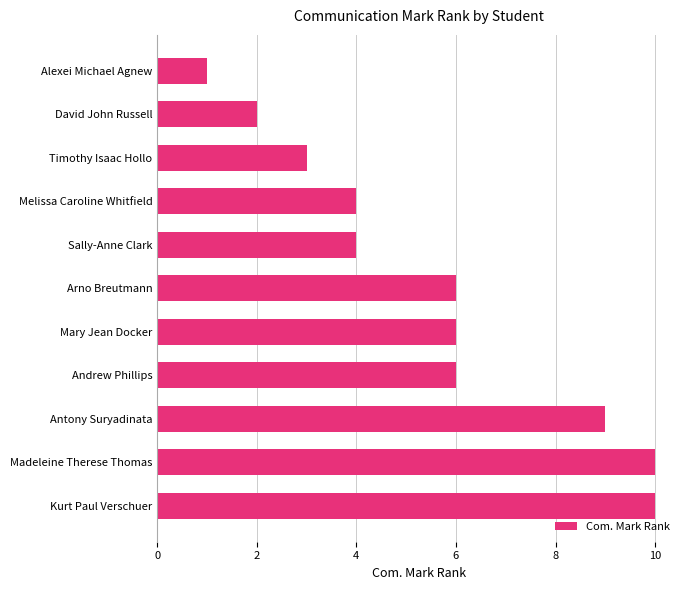

What is the change in value from David John Russell to Madeleine Therese Thomas?

+8